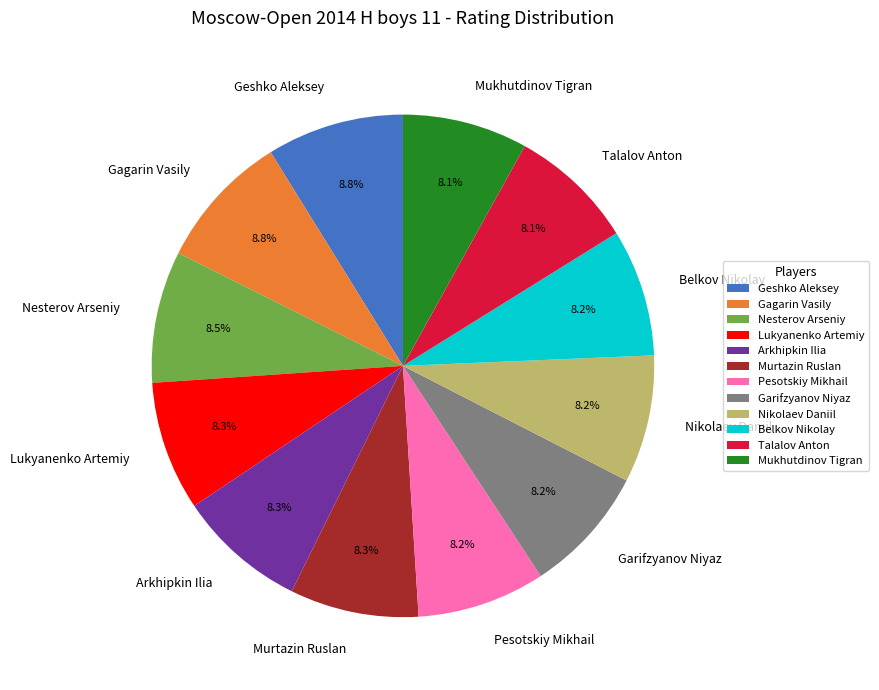

Between Talalov Anton and Geshko Aleksey, which is larger?

Geshko Aleksey